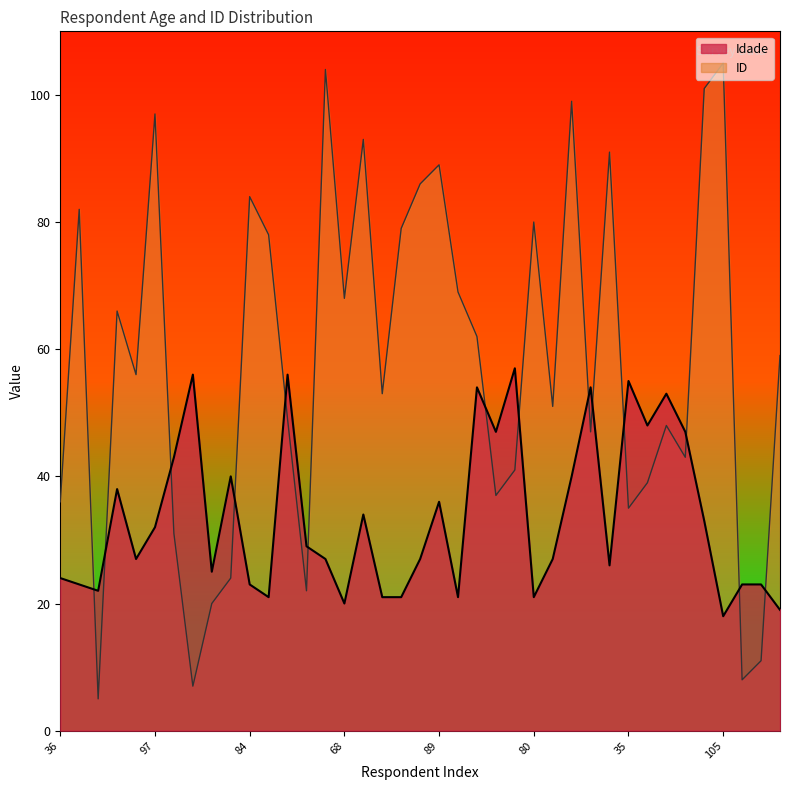

What is the label of the 36th point from the right?

66